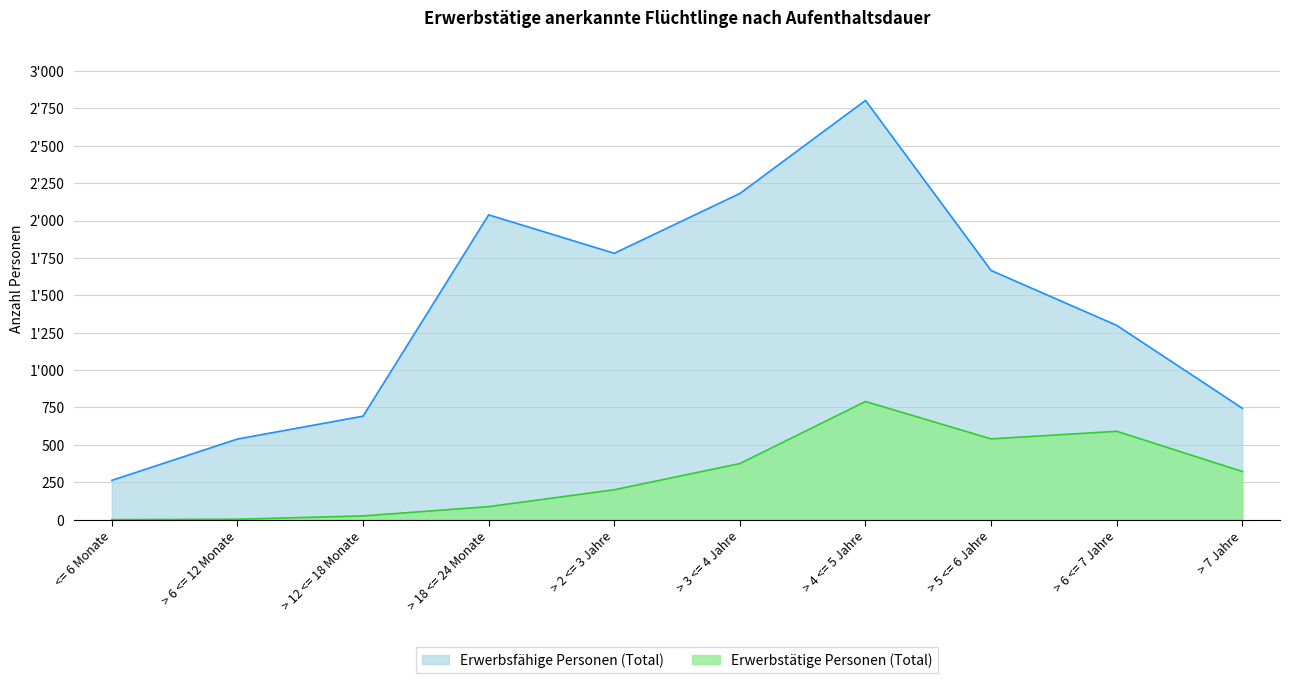

True or false: Erwerbsfähige Personen (Total) and Erwerbstätige Personen (Total) cross at least once.

False